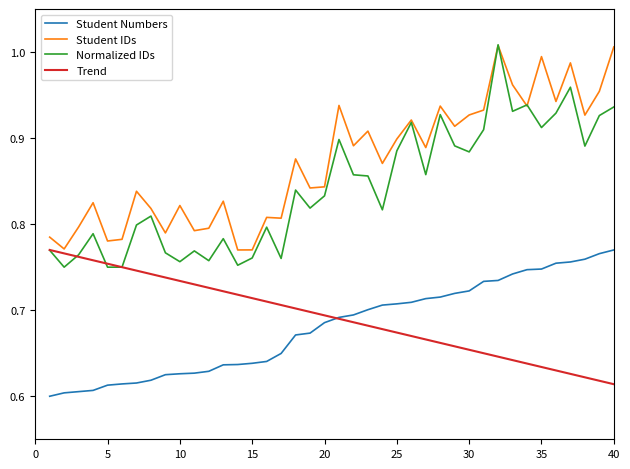

Which series has the widest spread of values?

Normalized IDs